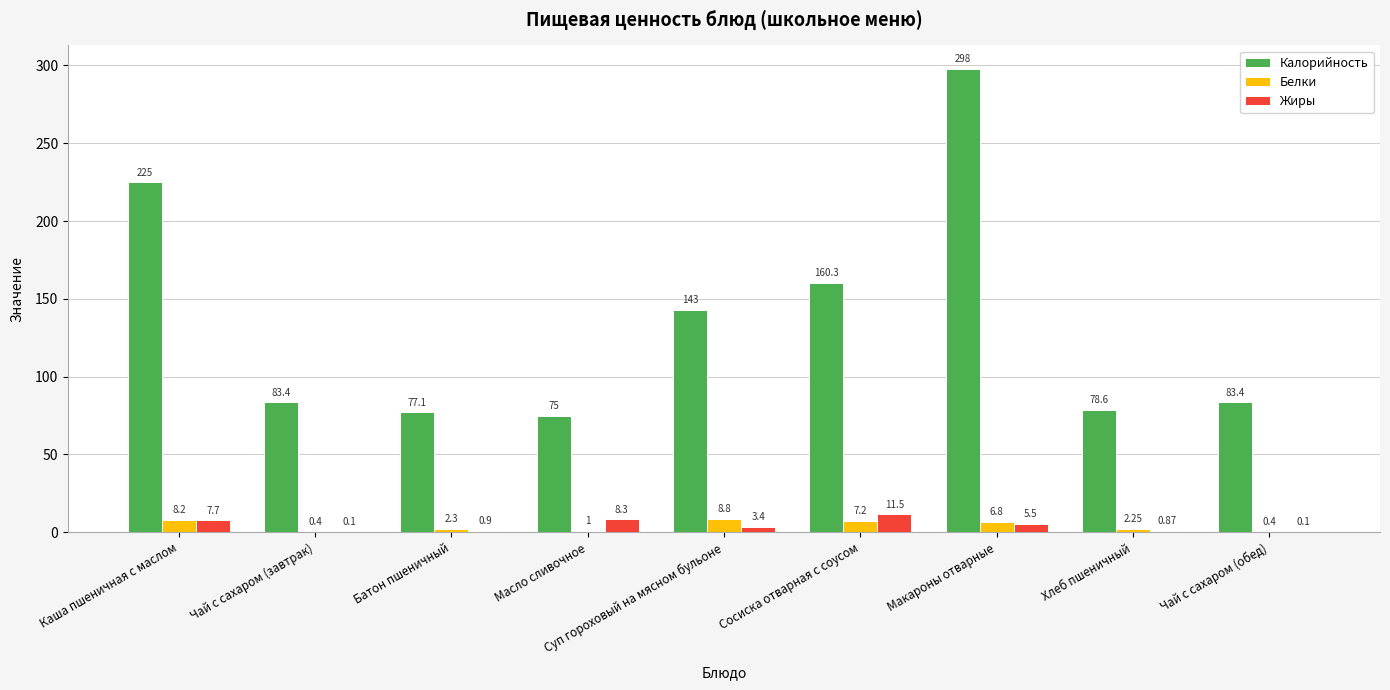

What is the sum of all Жиры values?

38.4